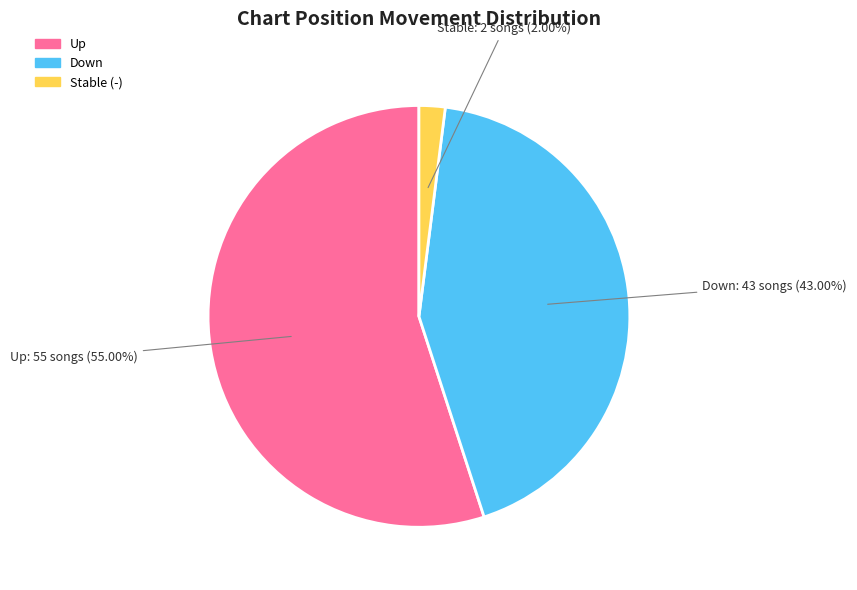

How many segments does this pie chart have?

3